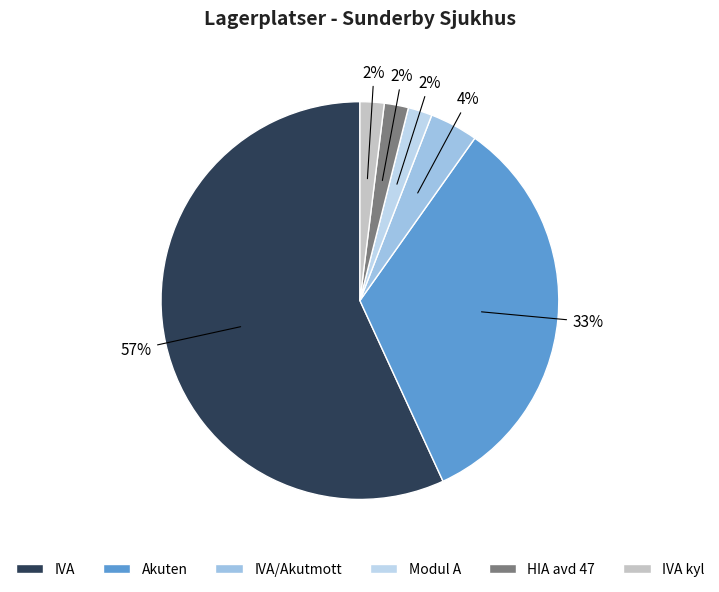

The IVA/Akutmott slice represents 4% of the pie. True or false?

True